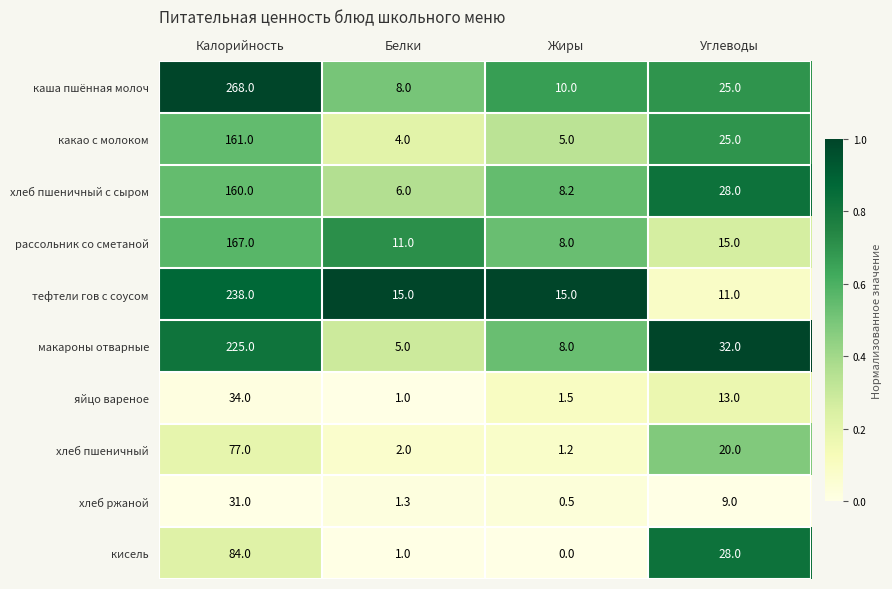

What is the sum of all кисель values?

113.0